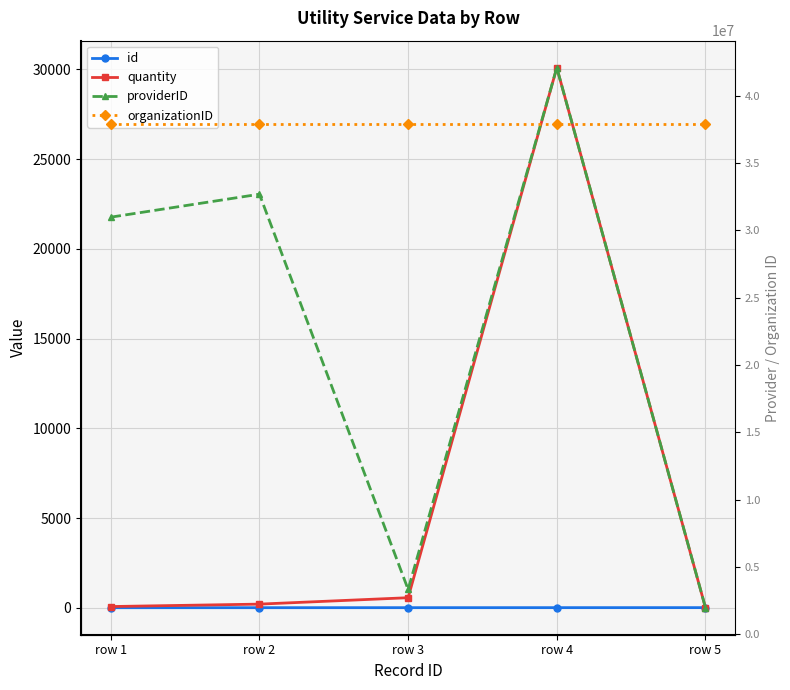

Reading left to right, list all the values displayed in this chart.

id: 1.0	2.0	3.0	4.0	5.0
quantity: 65.5	200.8	557.9	30102.0	0.0
providerID: 30982775.0	32688148.0	3341305.0	42082379.0	1984441.0
organizationID: 37899757.0	37899757.0	37899757.0	37899757.0	37899757.0